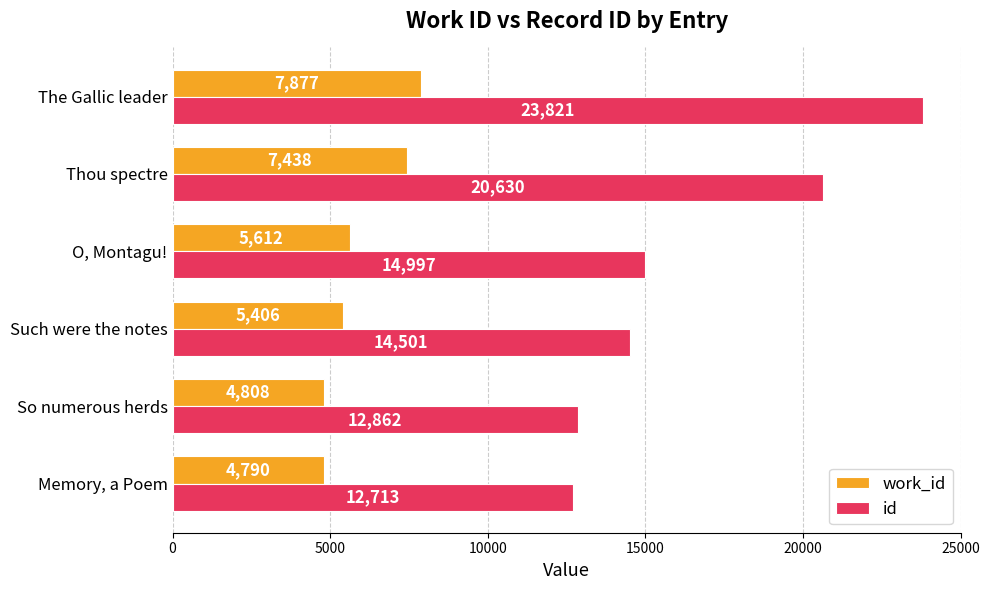

What is the spread (max minus min) of values at Memory, a Poem?

7923